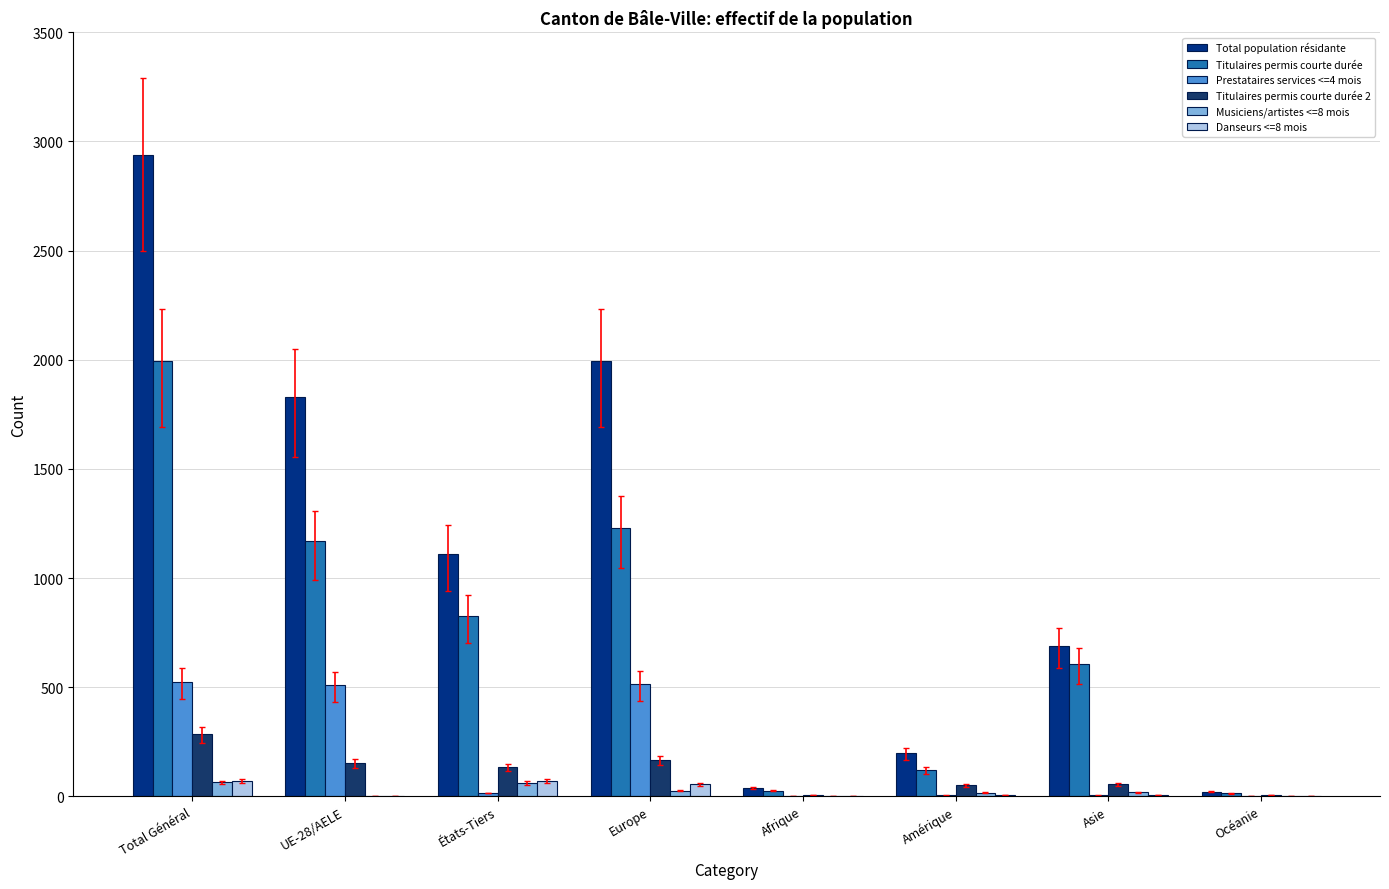

At which label does Titulaires permis courte durée reach its peak?

Total Général